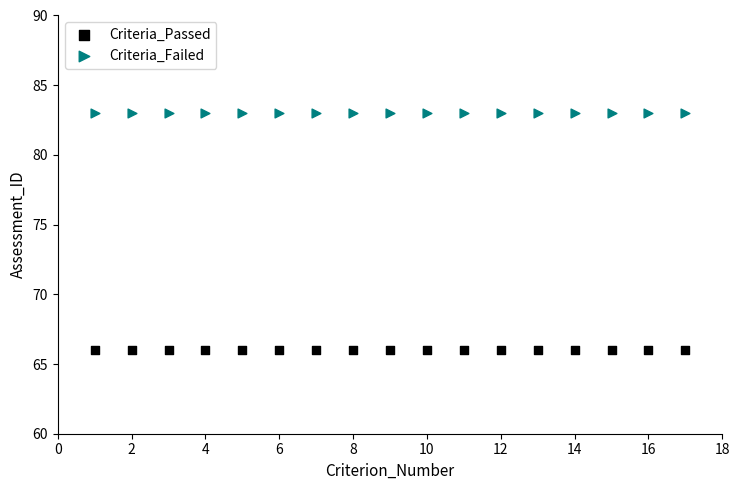

What are all the series names shown in the legend?

Criteria_Passed, Criteria_Failed